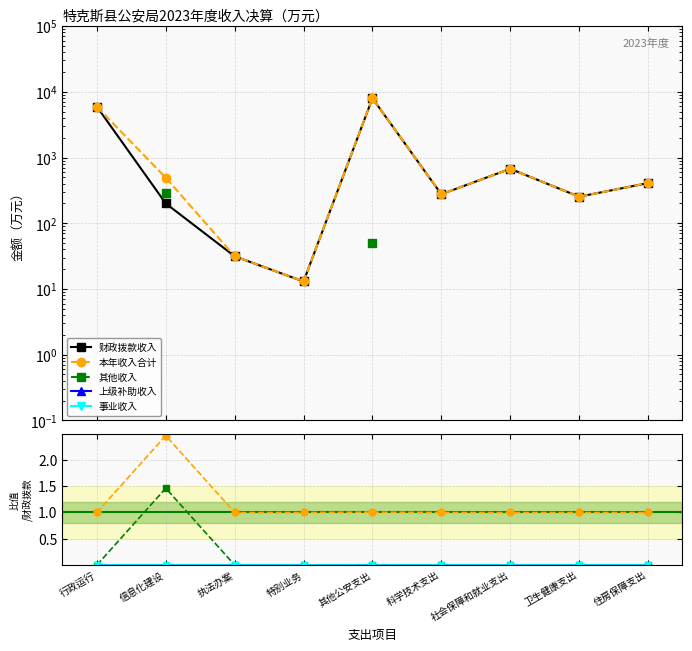

How many interior local peaks does the 本年收入合计 series have?

2